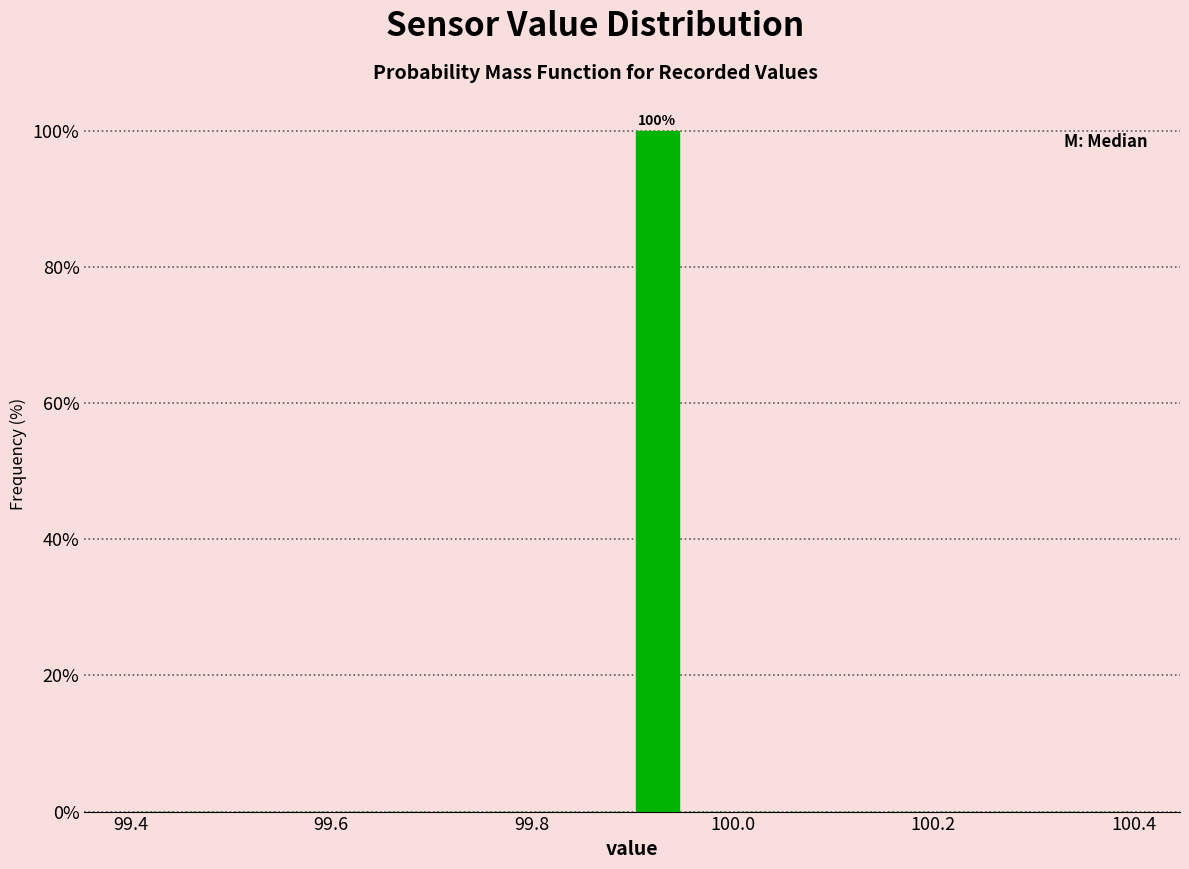

Around what value on the x-axis is the tallest bar? Give the approximate position of its centre, as read against the axis.

99.92